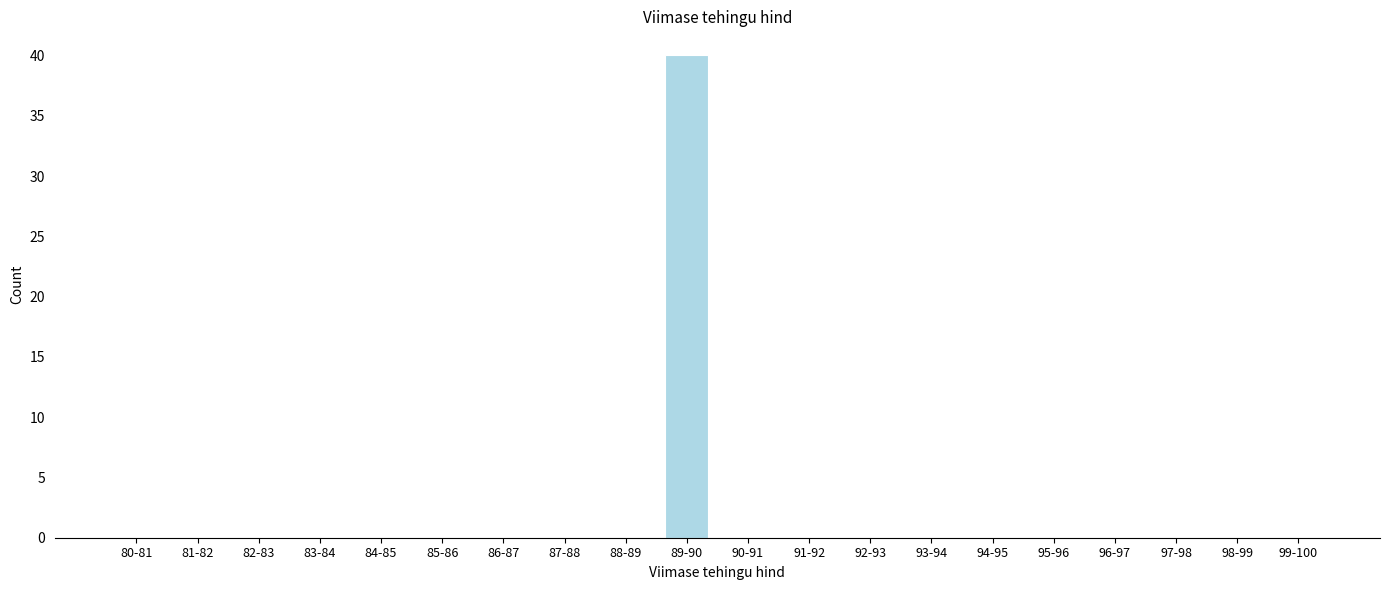

Reading right to left, extract all data points from this chart.

99-100=0	98-99=0	97-98=0	96-97=0	95-96=0	94-95=0	93-94=0	92-93=0	91-92=0	90-91=0	89-90=40	88-89=0	87-88=0	86-87=0	85-86=0	84-85=0	83-84=0	82-83=0	81-82=0	80-81=0